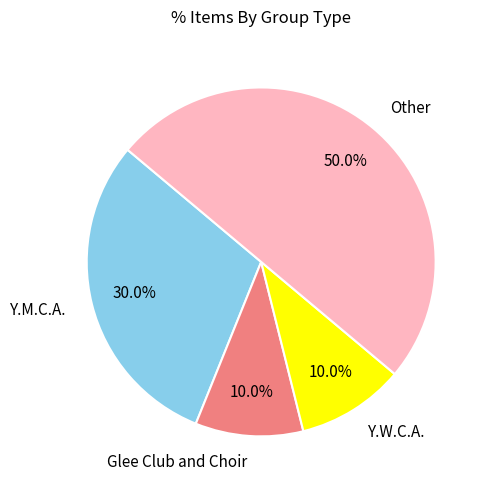

Does Glee Club and Choir represent more than half of the total?

No